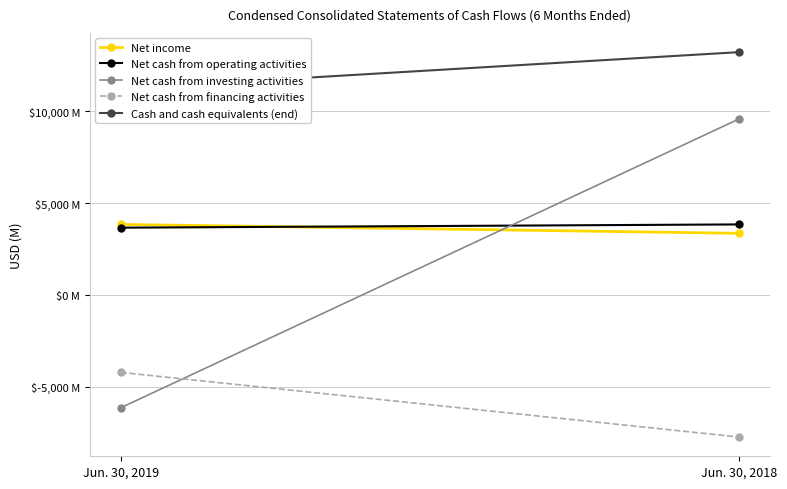

The Net cash from financing activities series shows -7747 at Jun. 30, 2018. True or false?

True